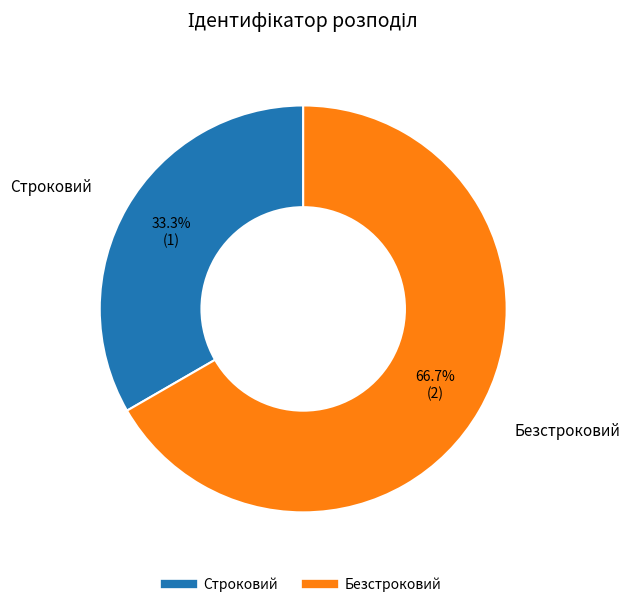

Which category accounts for the majority?

Безстроковий